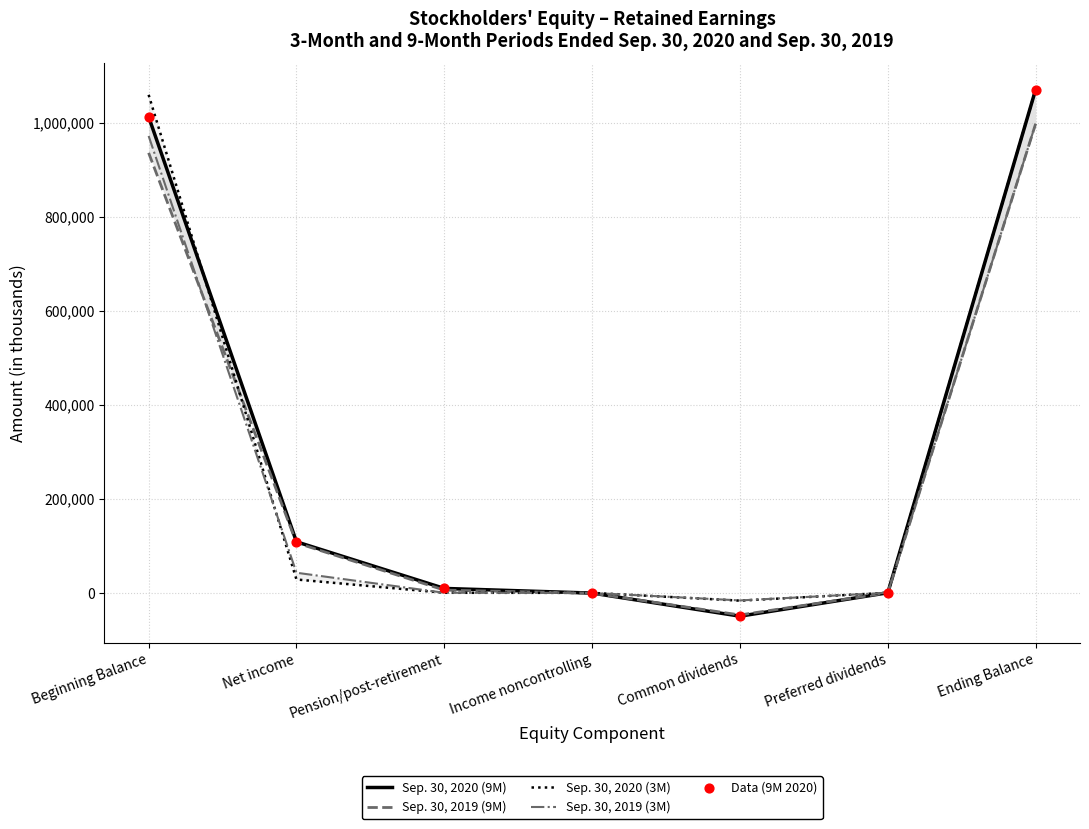

Is the value of Sep. 30, 2020 (9M) at Preferred dividends greater than the value of Data (9M 2020) at Common dividends?

Yes